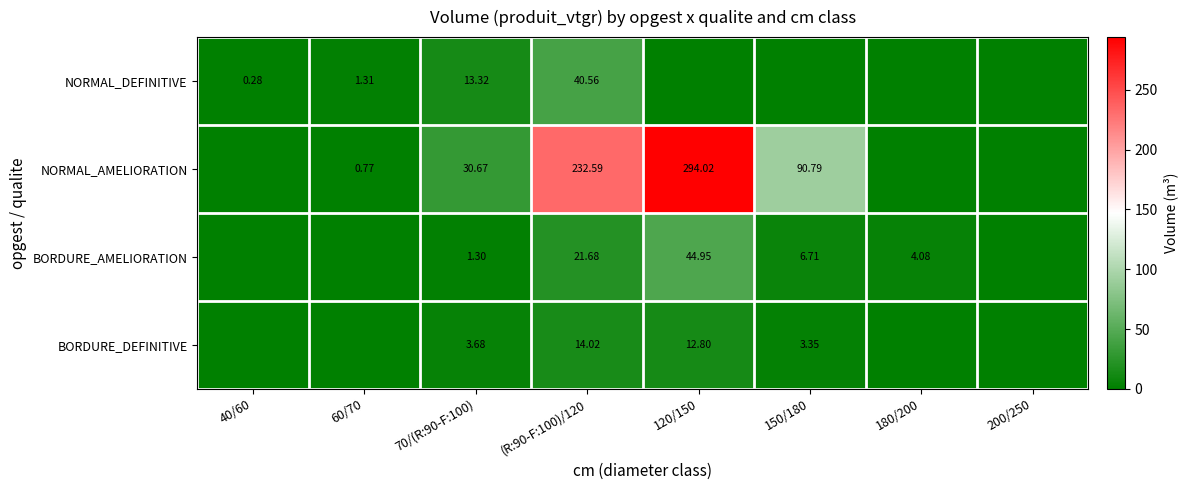

Which has a higher value, 60/70 or 150/180?

60/70